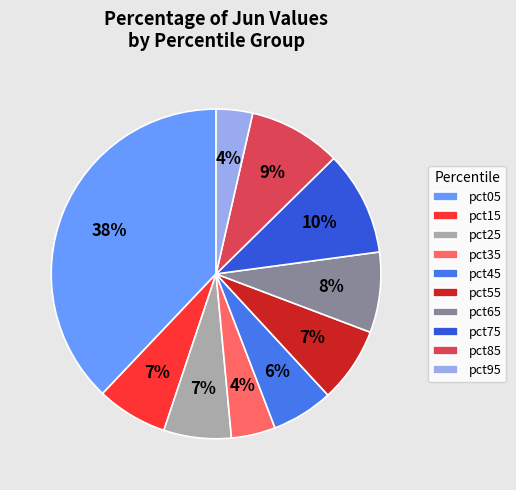

How many slices are in this pie chart?

10